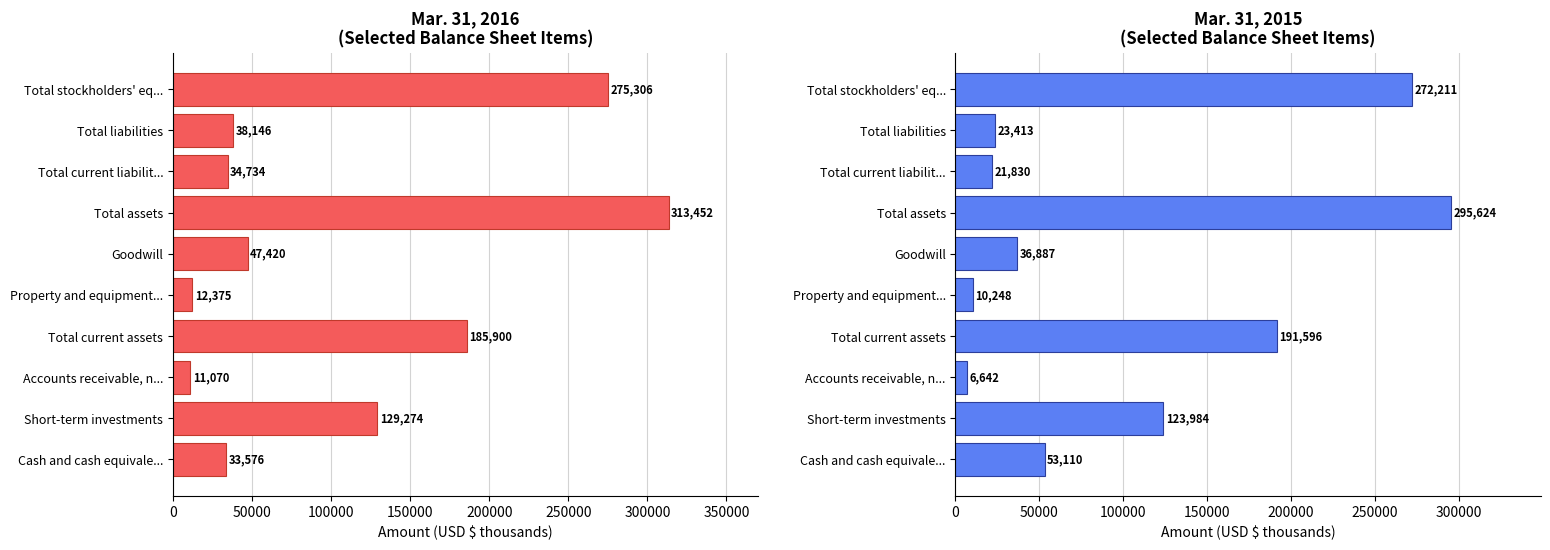

Reading right to left, transcribe all the data shown in this chart.

Mar. 31, 2016: 275306	38146	34734	313452	47420	12375	185900	11070	129274	33576
Mar. 31, 2015: 272211	23413	21830	295624	36887	10248	191596	6642	123984	53110